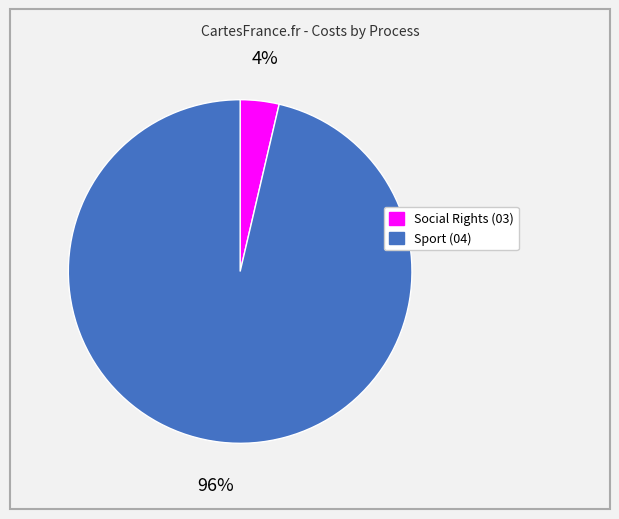

Which slice is the largest?

Sport (04)